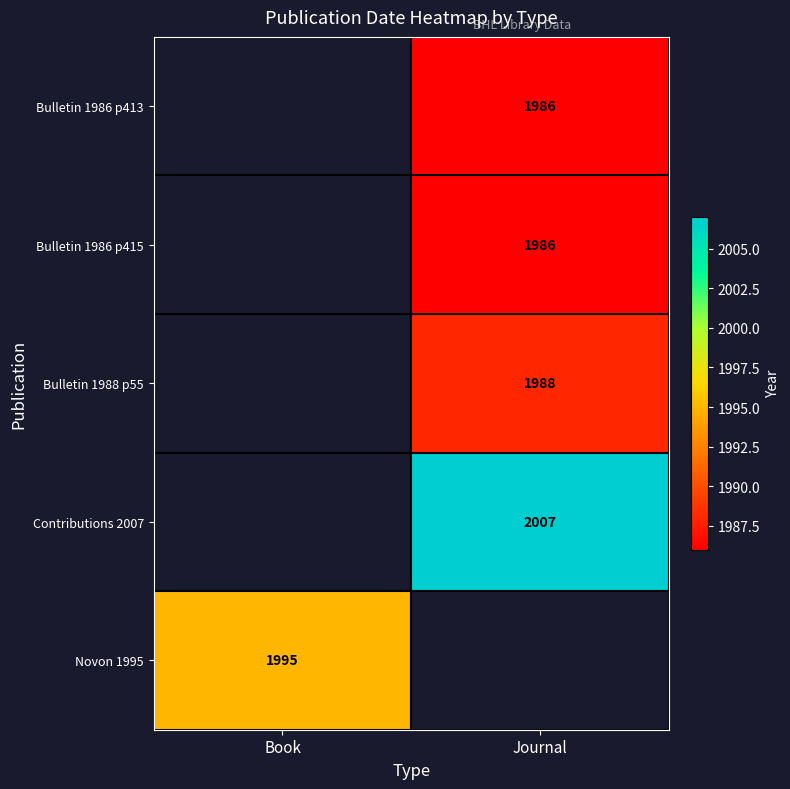

The value of Bulletin 1986 p415 at Journal is 911. True or false?

False